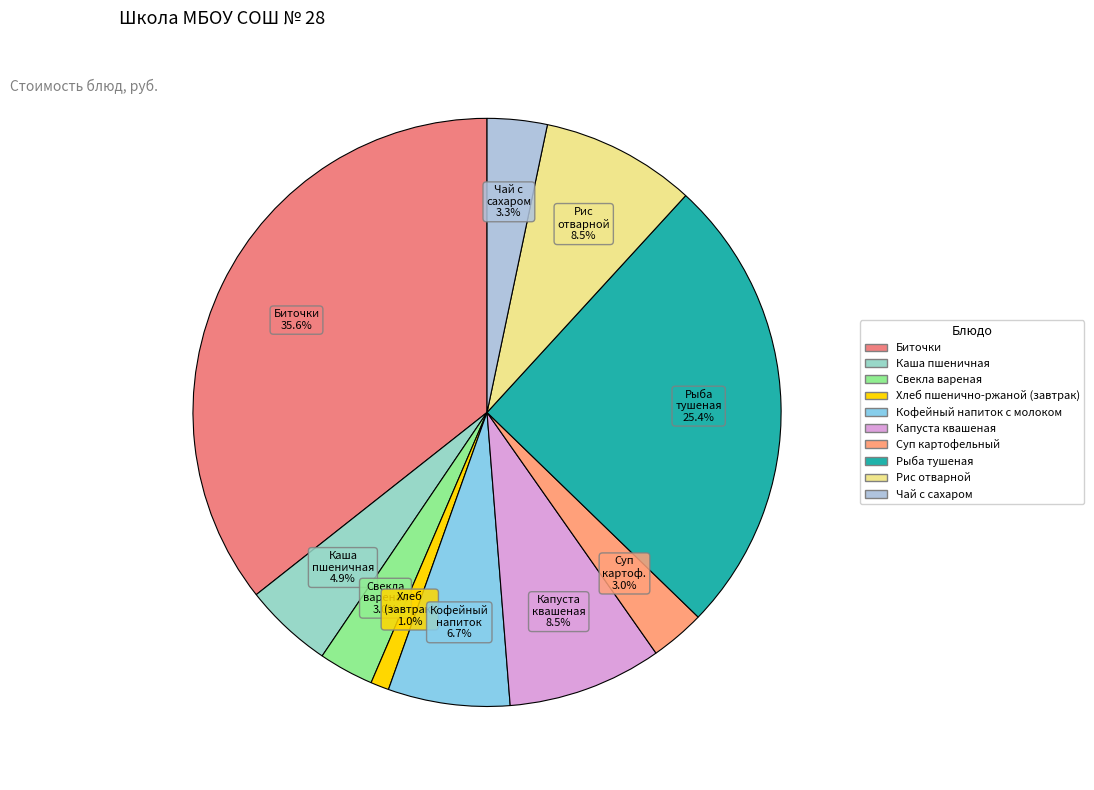

Does Каша пшеничная account for over 50% of the chart?

No